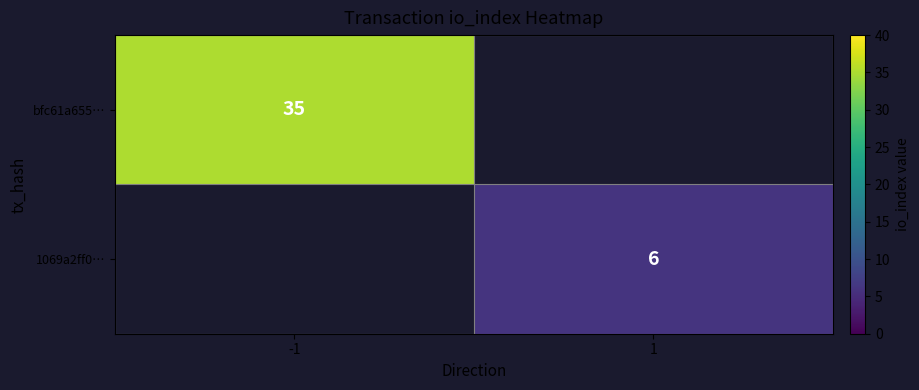

True or false: bfc61a655… has a value of 59 at -1.

False